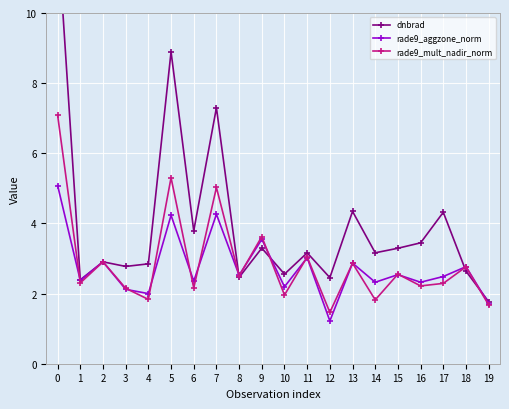

In rade9_mult_nadir_norm, how many points are lower than both neighbors (excluding endpoints)?

8